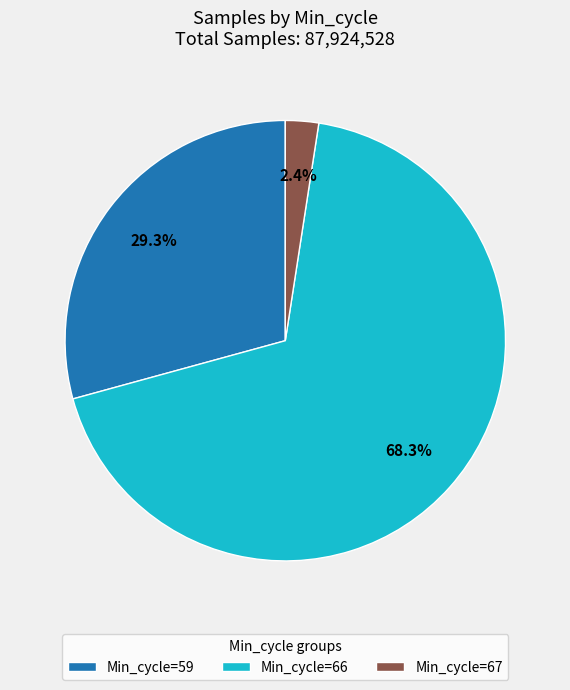

What is the ratio of the value at Min_cycle=66 to the value at Min_cycle=59?

2.3